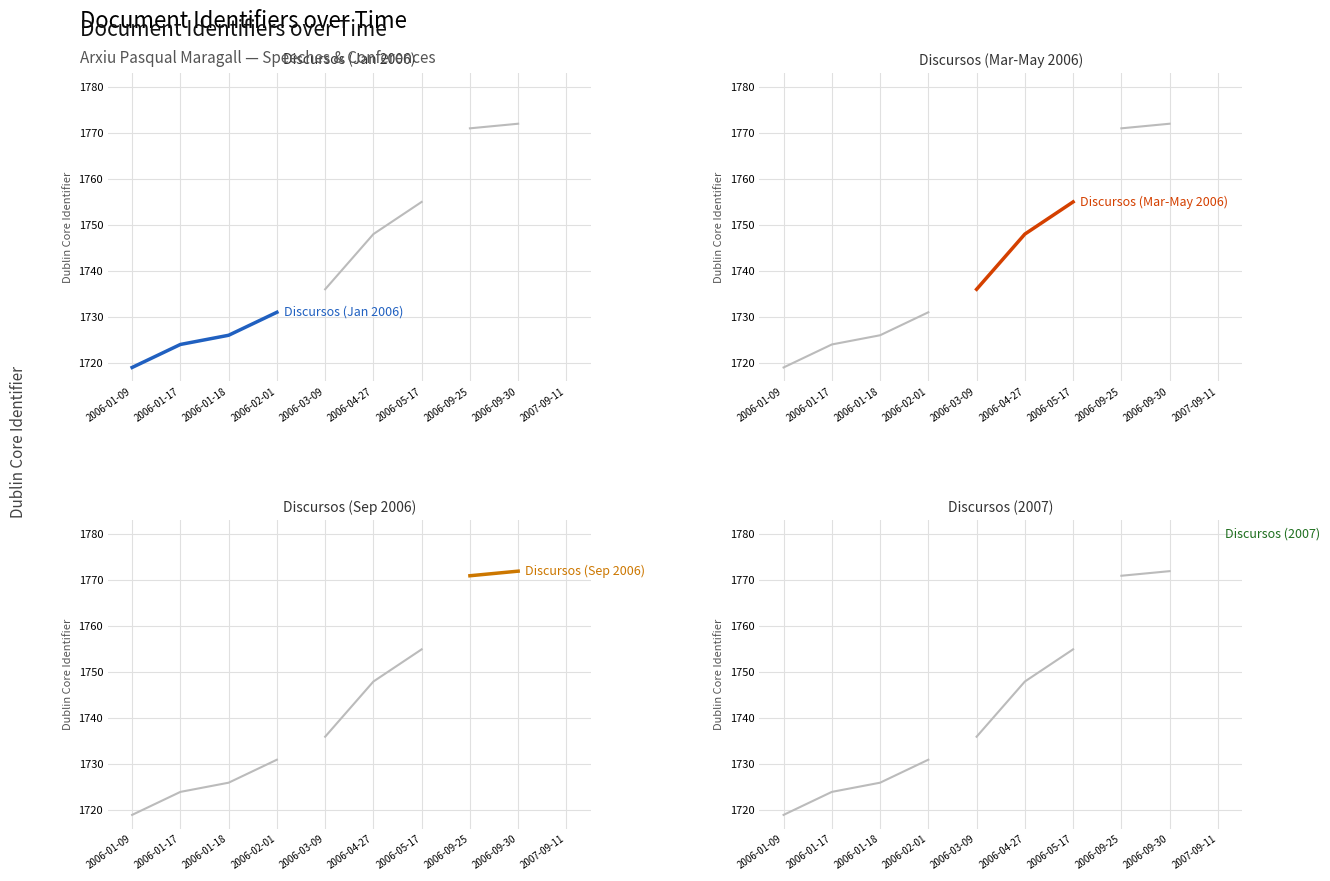

What position from the left is 2006-05-17?

7